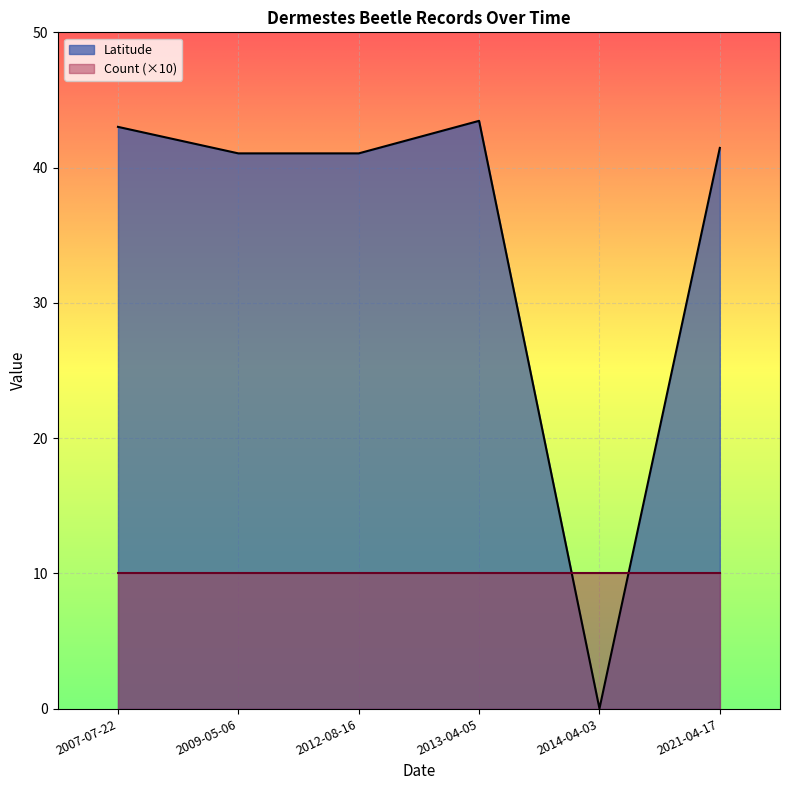

Which has a higher value, 2009-05-06 or 2007-07-22?

2007-07-22